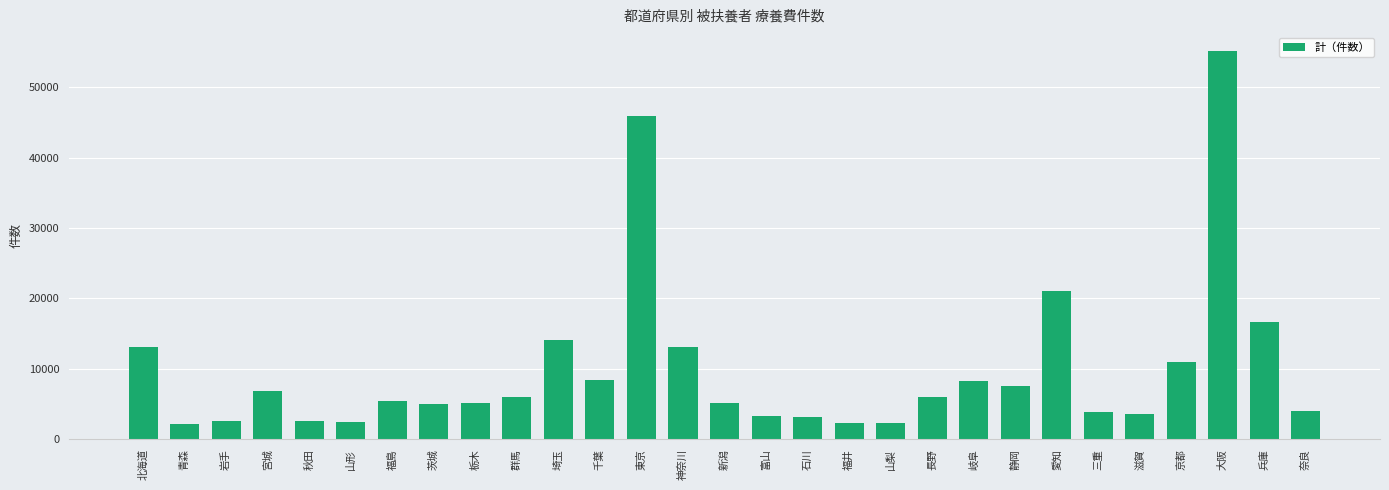

What is the value of the 8th bar from the left?

4994